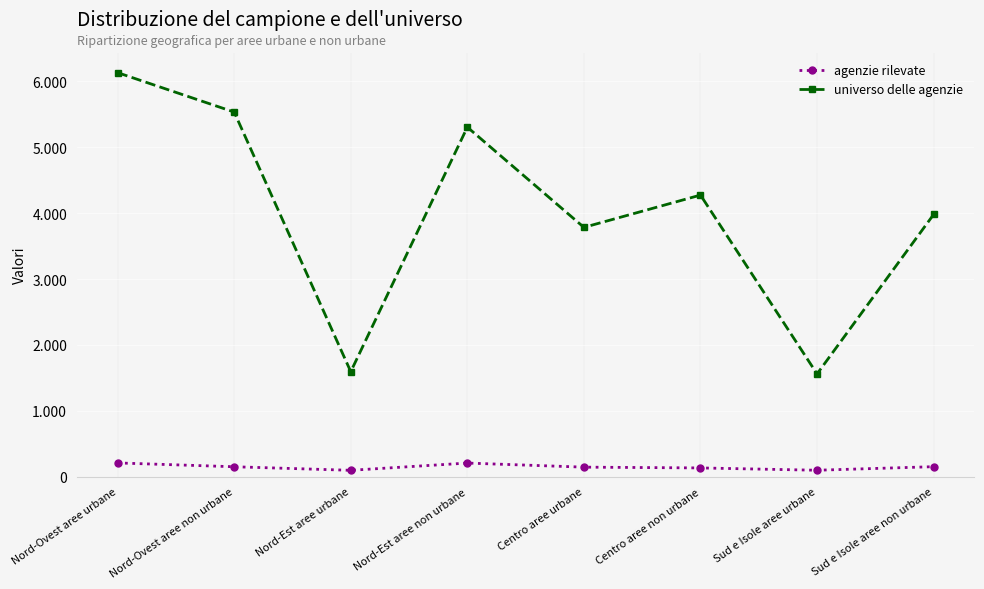

Rank the series by their maximum value, from lowest to highest.

agenzie rilevate, universo delle agenzie